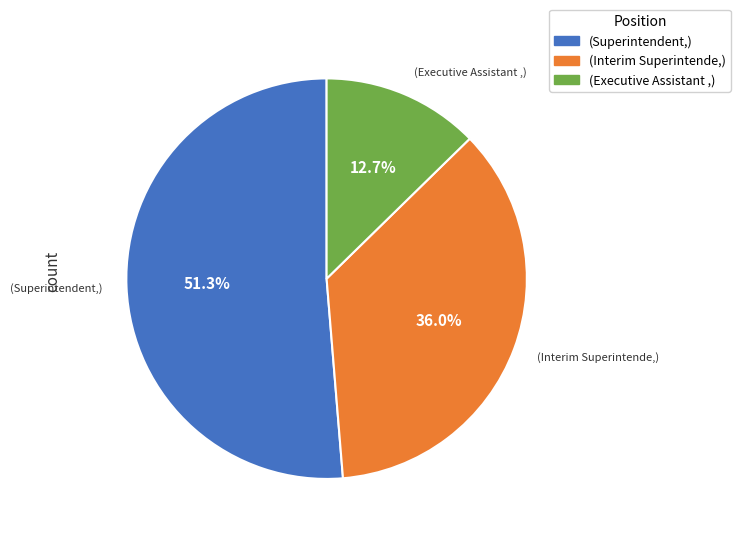

Does any single category account for the majority?

Yes